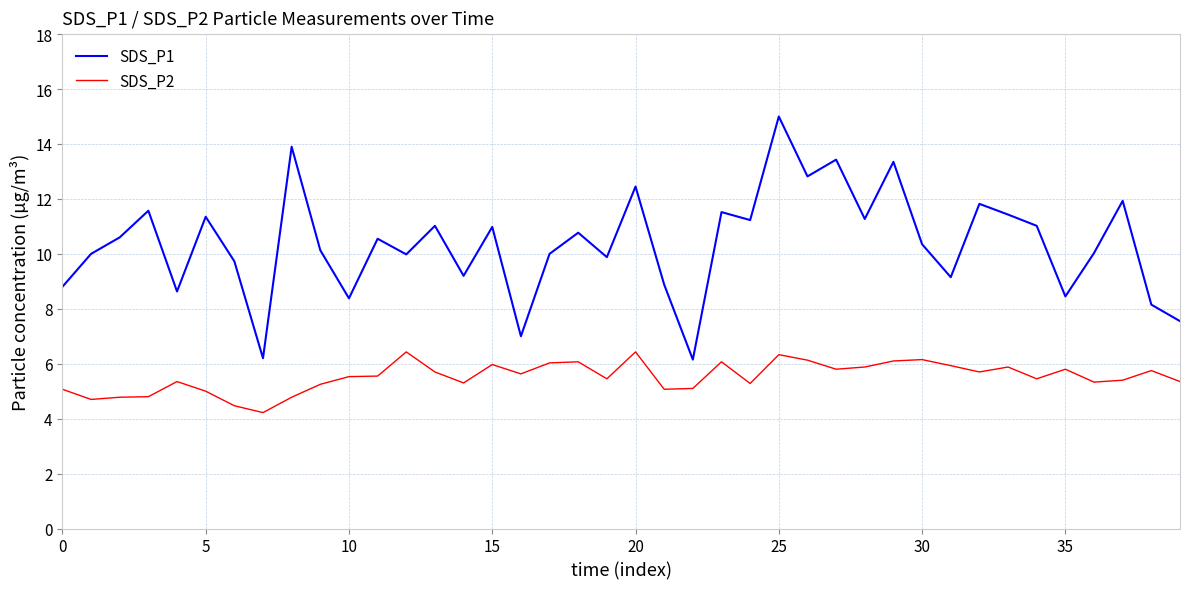

Count the number of categories in the chart.

40